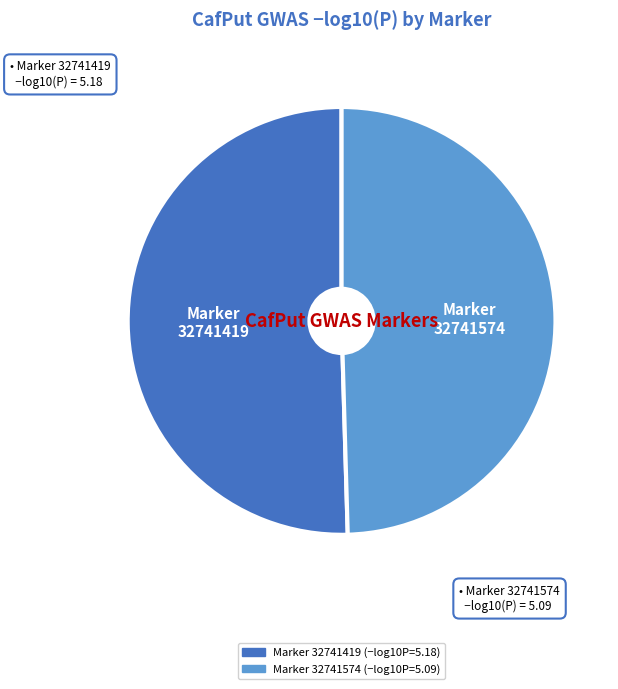

How many segments does this pie chart have?

2